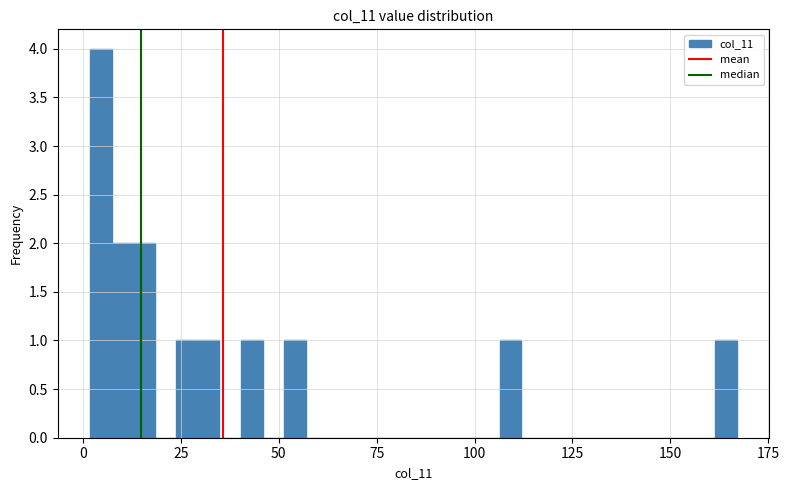

Read against the x-axis, roughly where is the centre of the tallest bar?

5